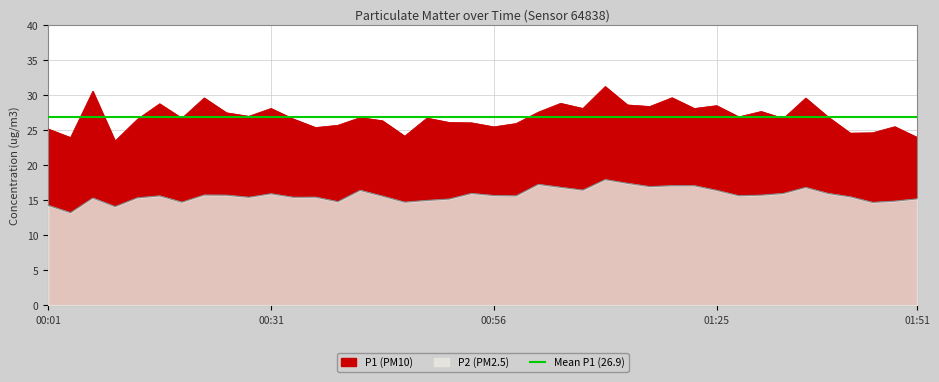

Count the number of data series in this chart.

2